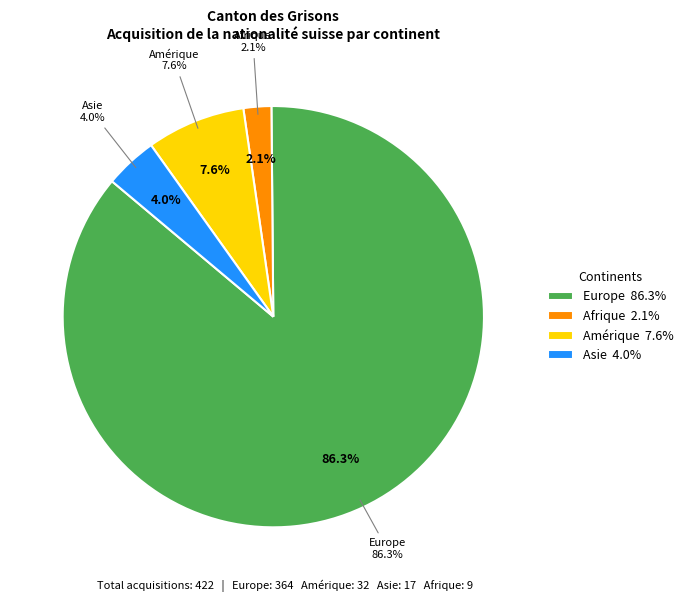

What portion of the pie excludes Amérique?

92.4%